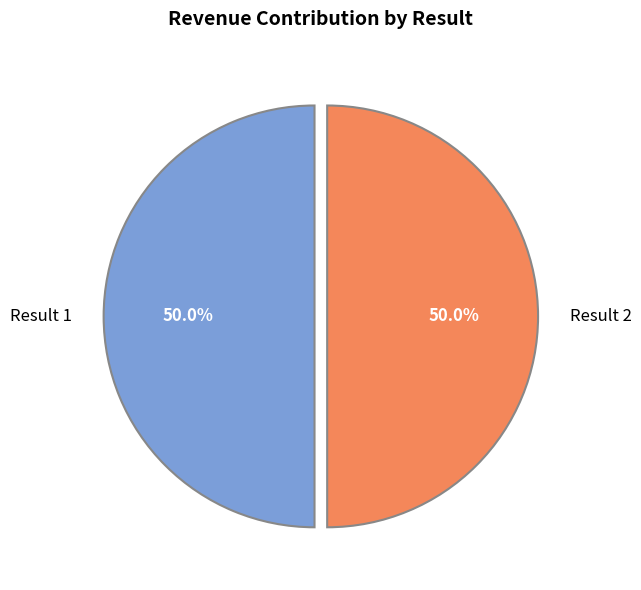

Approximately how many times larger is the value at Result 1 compared to Result 2?

1.0